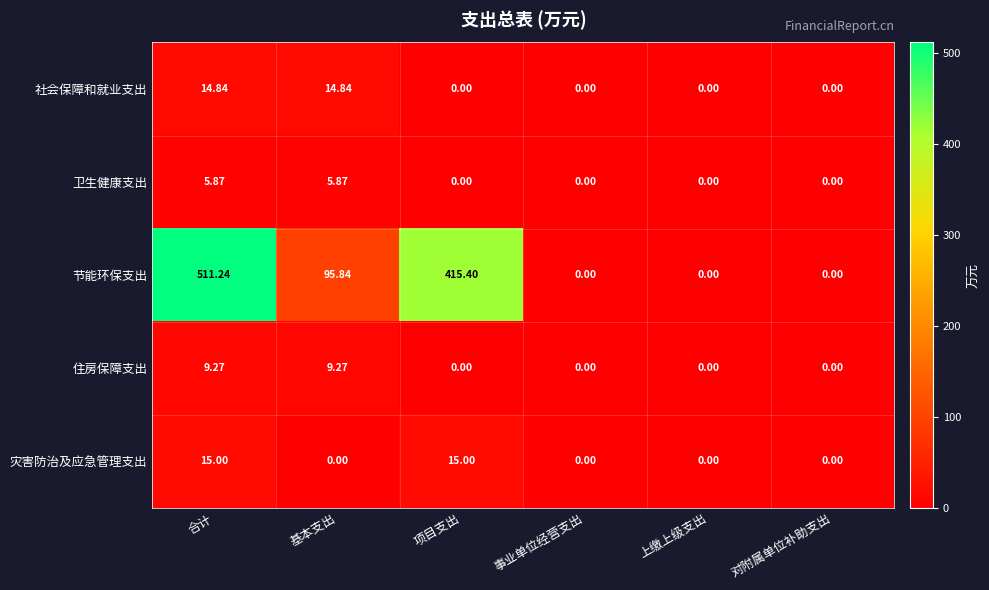

Count the number of categories in the chart.

6